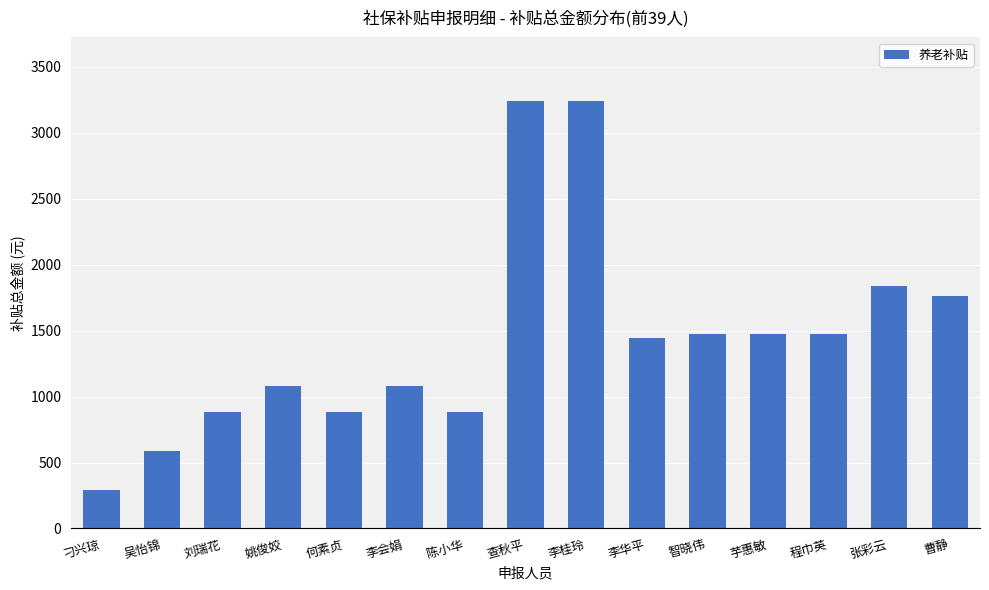

At which label does the data first exceed 1441?

查秋平